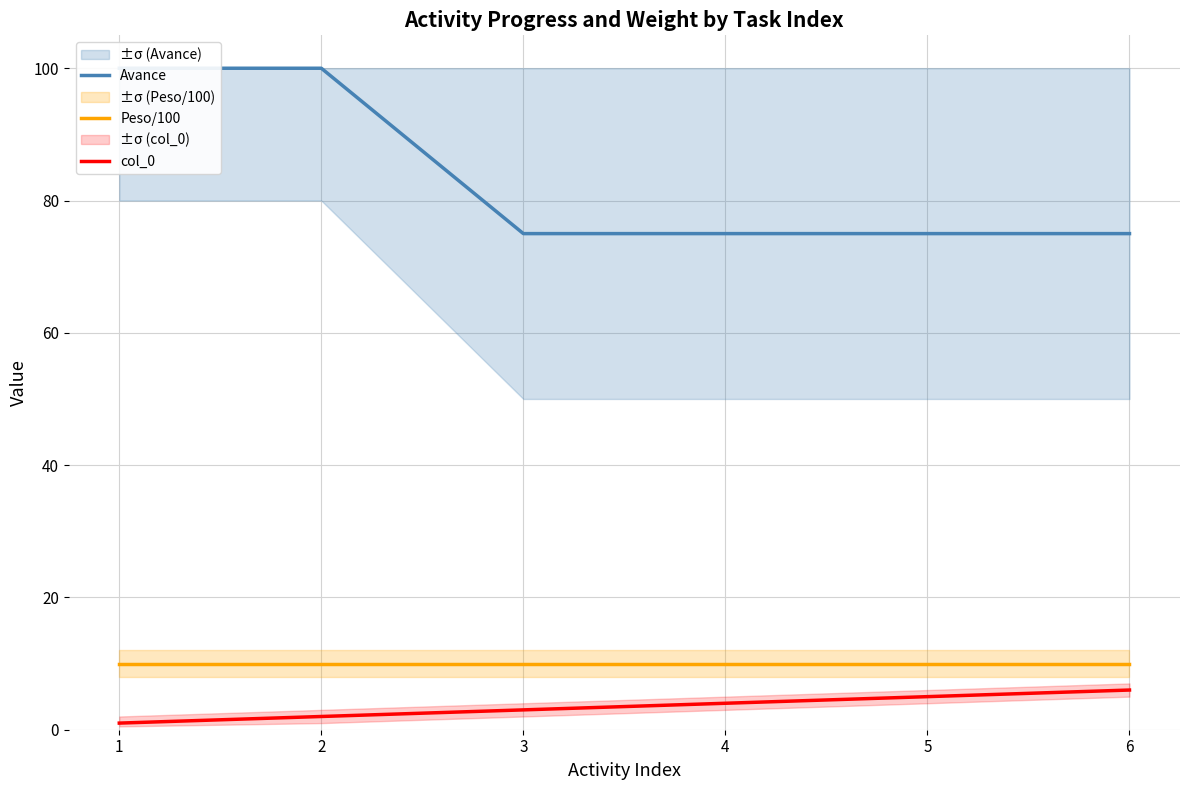

At which category is the sum across all series the highest?

2